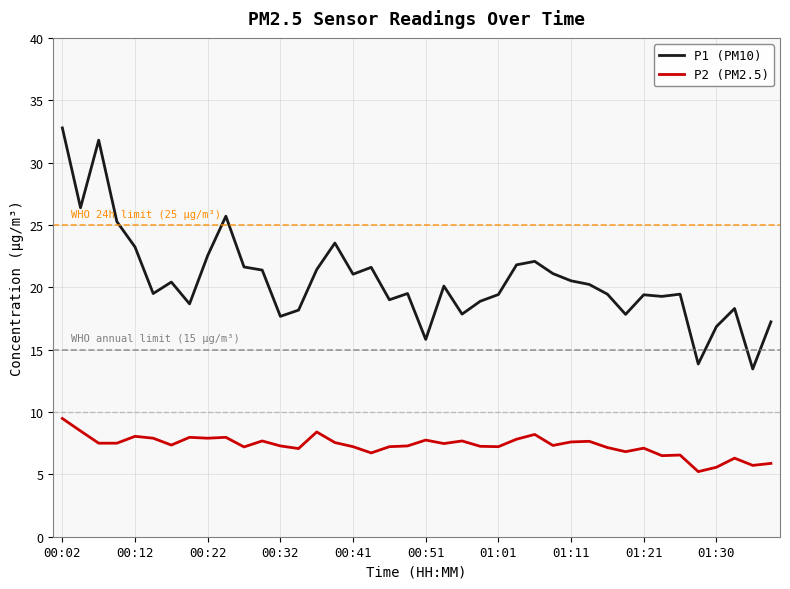

Which series has the widest spread of values?

P1 (PM10)